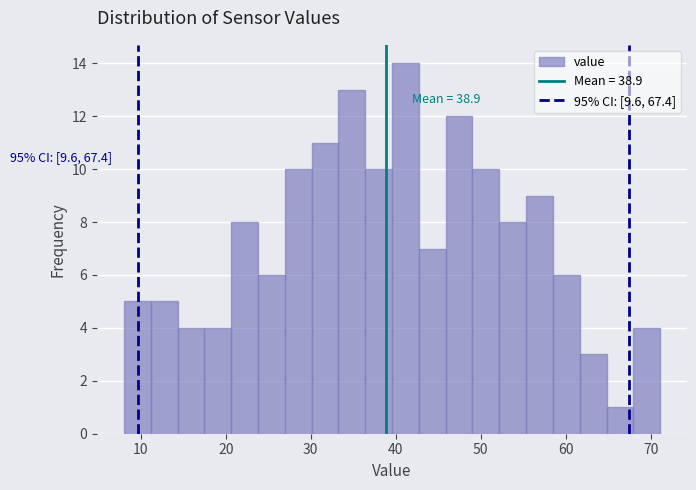

Around what value on the x-axis is the tallest bar? Give the approximate position of its centre, as read against the axis.

41